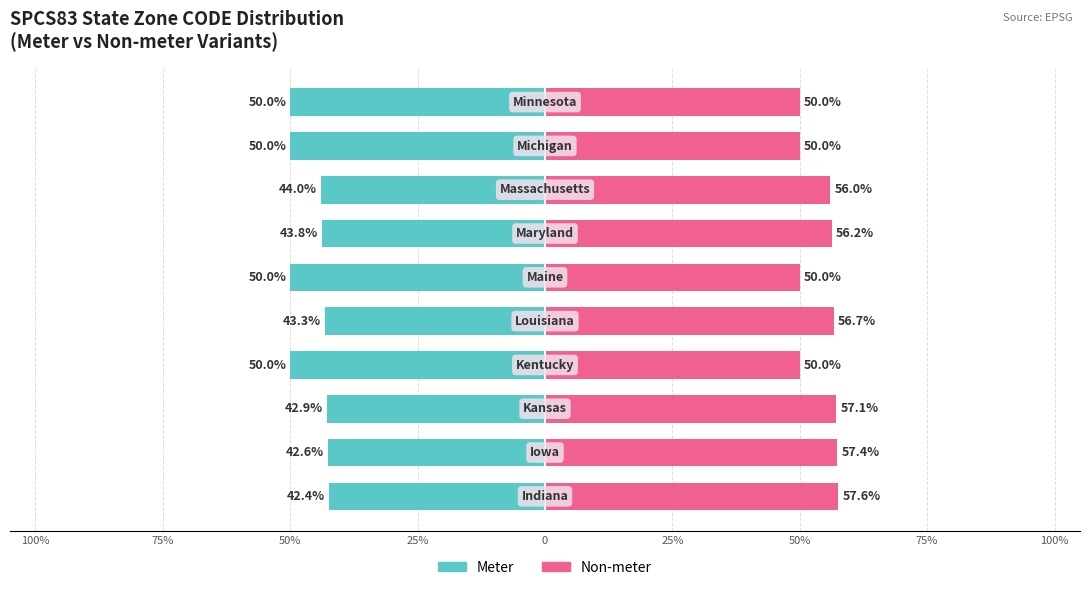

Reading left to right, extract all data points from this chart.

Meter: -42.4	-42.6	-42.9	-50.0	-43.3	-50.0	-43.8	-44.0	-50.0	-50.0
Non-meter: 57.6	57.4	57.1	50.0	56.7	50.0	56.2	56.0	50.0	50.0